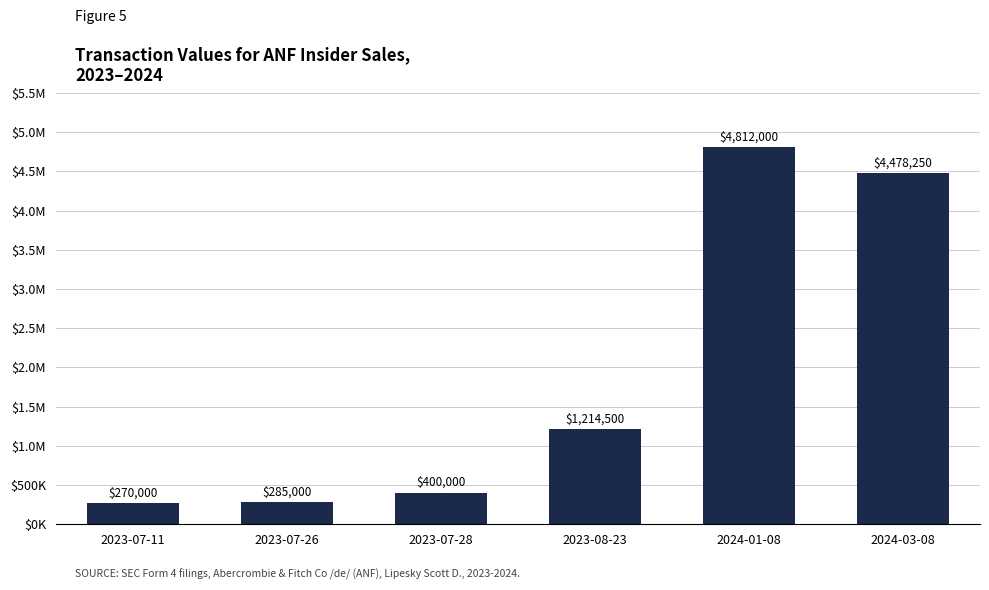

Reading left to right, what are all the values shown in this chart?

270000	285000	400000	1214500	4812000	4478250